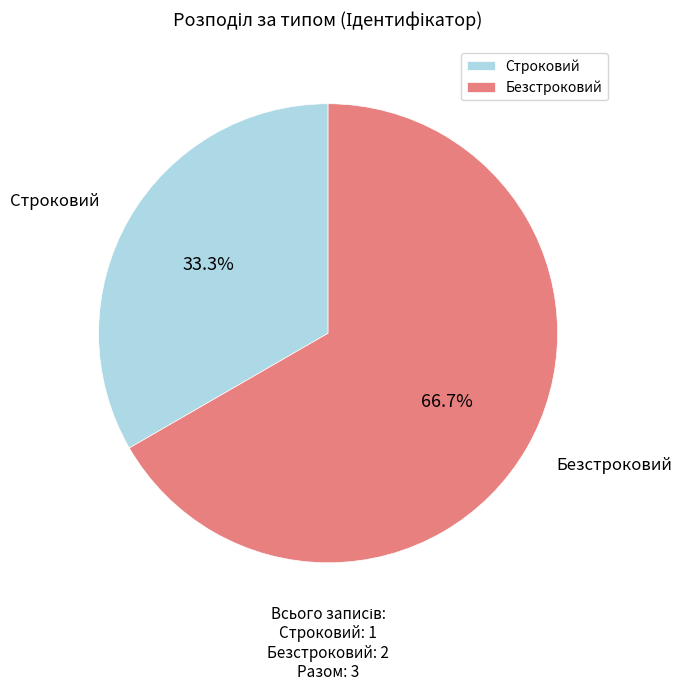

Is it true that Безстроковий is 80% of the pie?

False